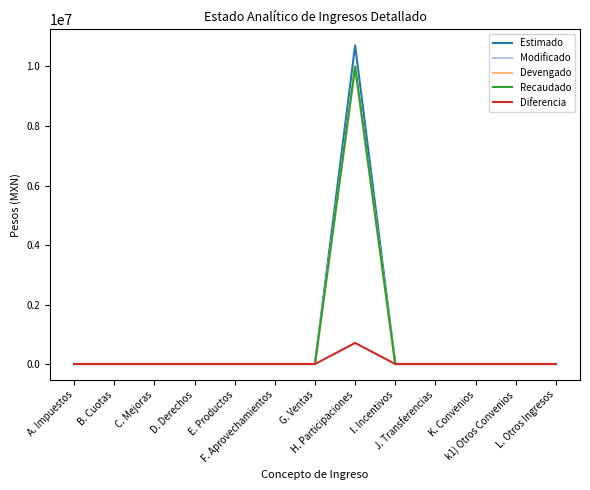

Where is the first local maximum for Devengado?

H. Participaciones